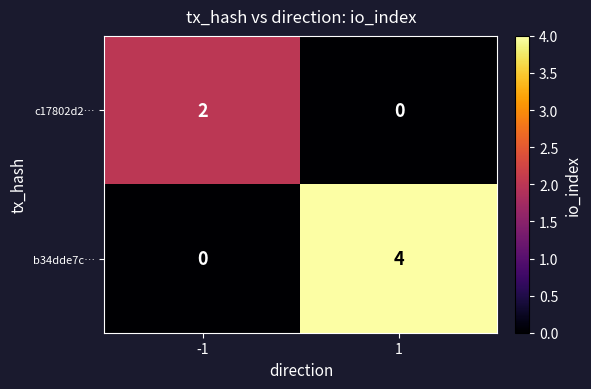

Rank the series by their average value, from highest to lowest.

b34dde7c…, c17802d2…